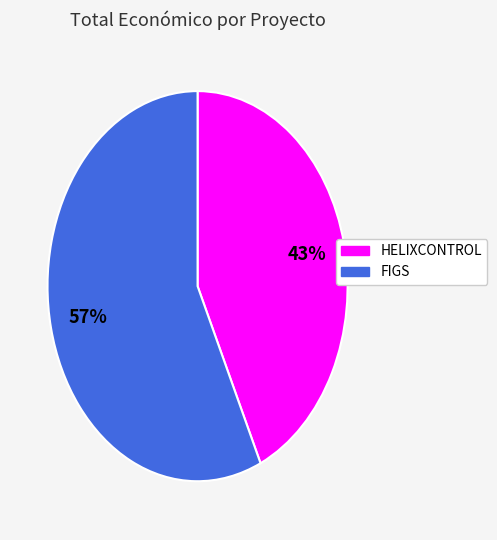

Rank the categories by value from highest to lowest.

FIGS, HELIXCONTROL